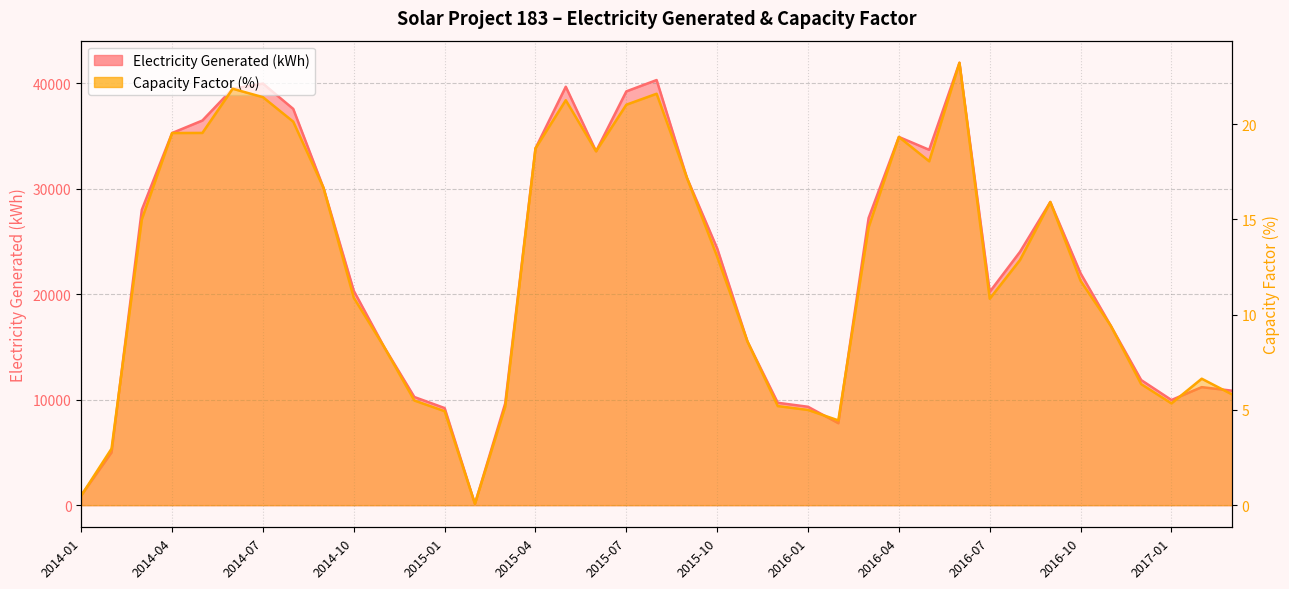

Count the number of data series in this chart.

2